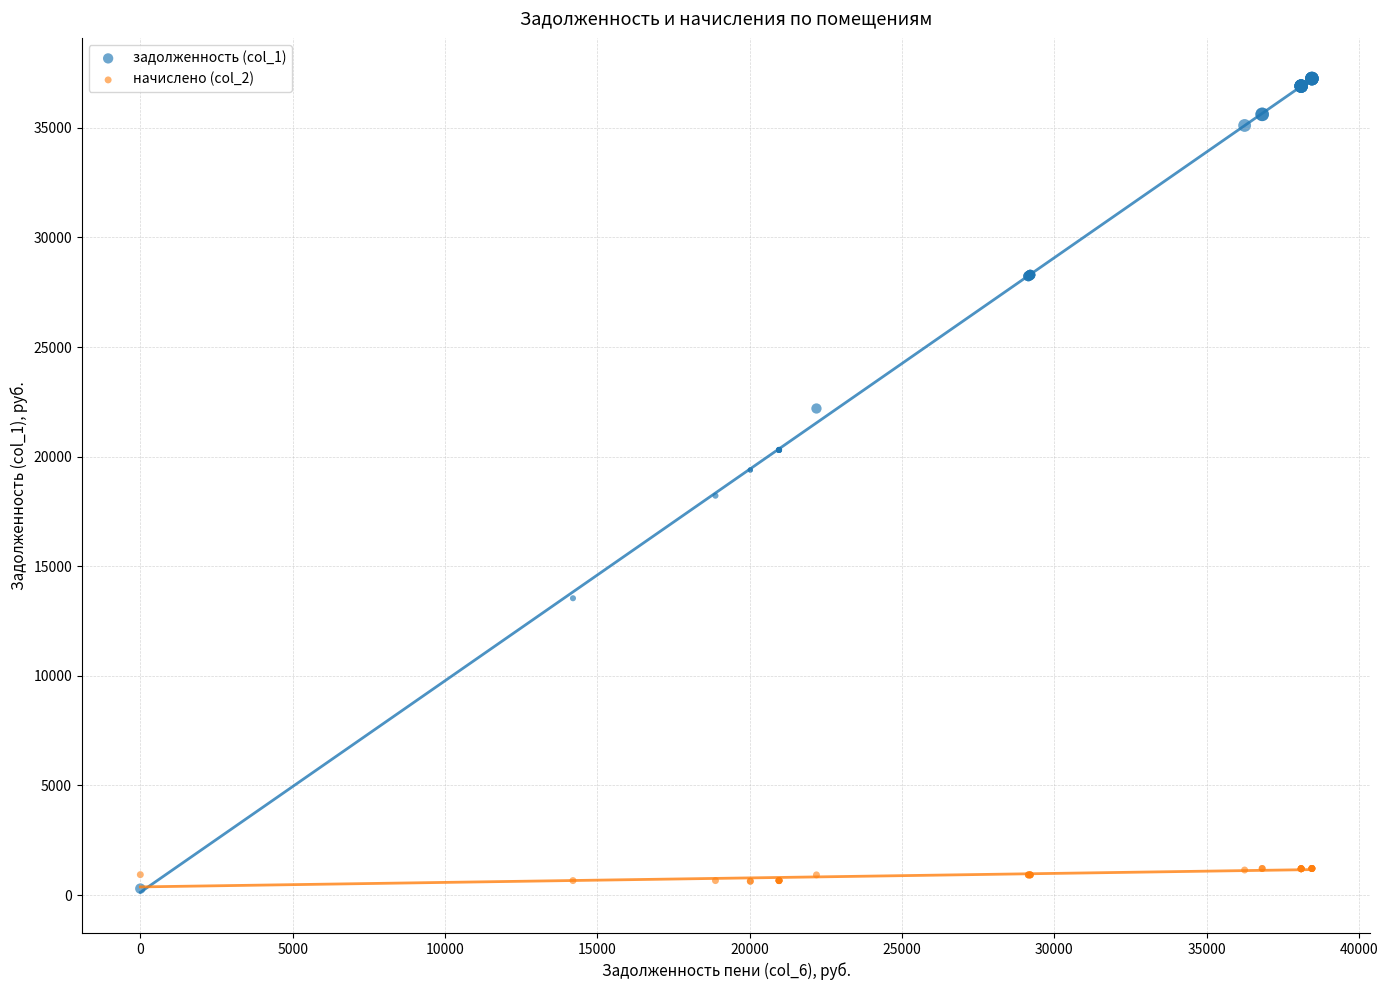

What is the X range (max minus min) for the scatter plot?

38458.4